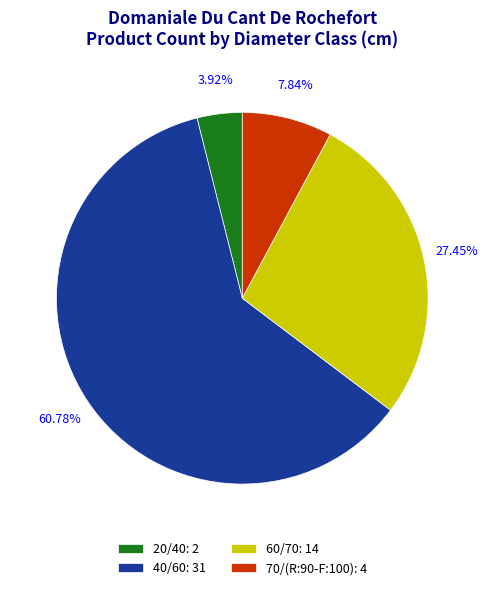

Rank the categories by value from highest to lowest.

40/60, 60/70, 70/(R:90-F:100), 20/40